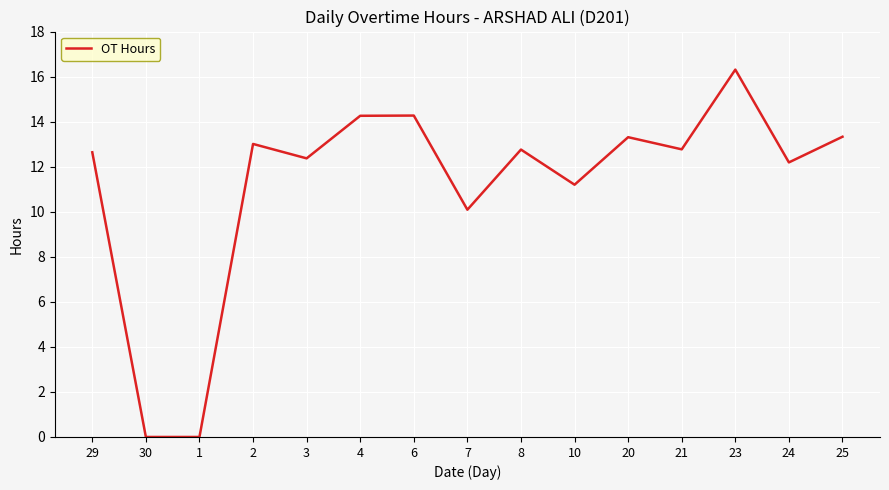

The value at 25 is 20.1. True or false?

False